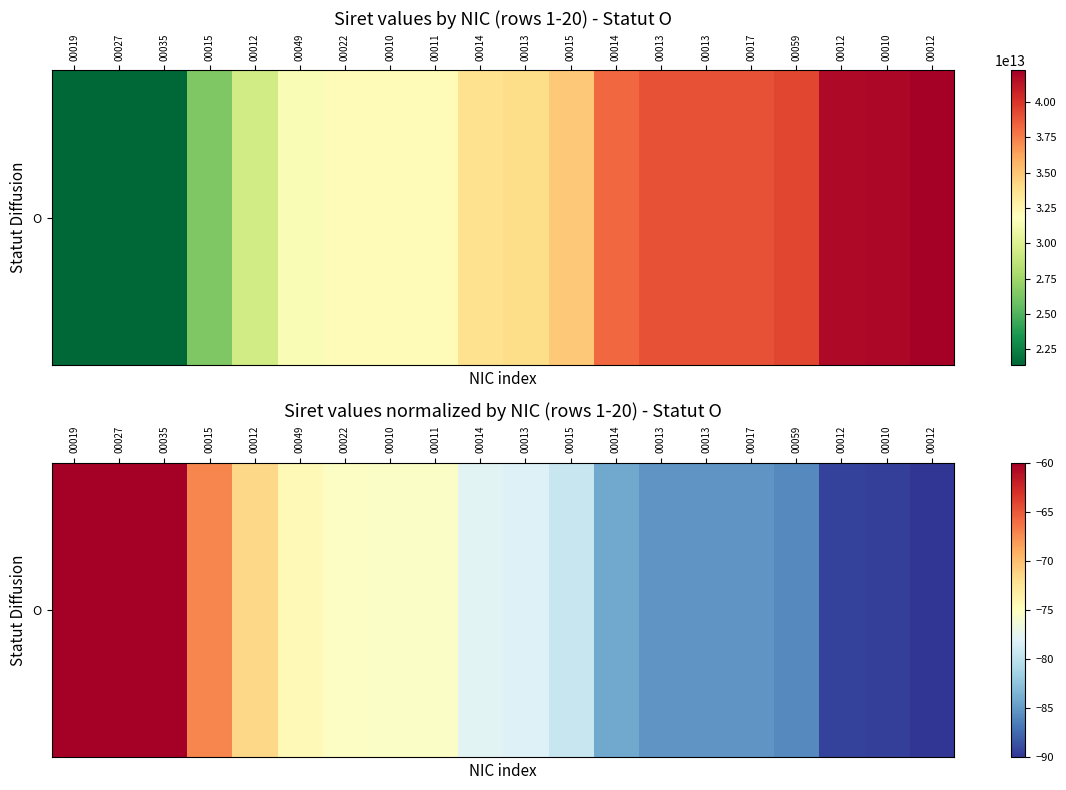

At which label does the data first exceed -77?

00019